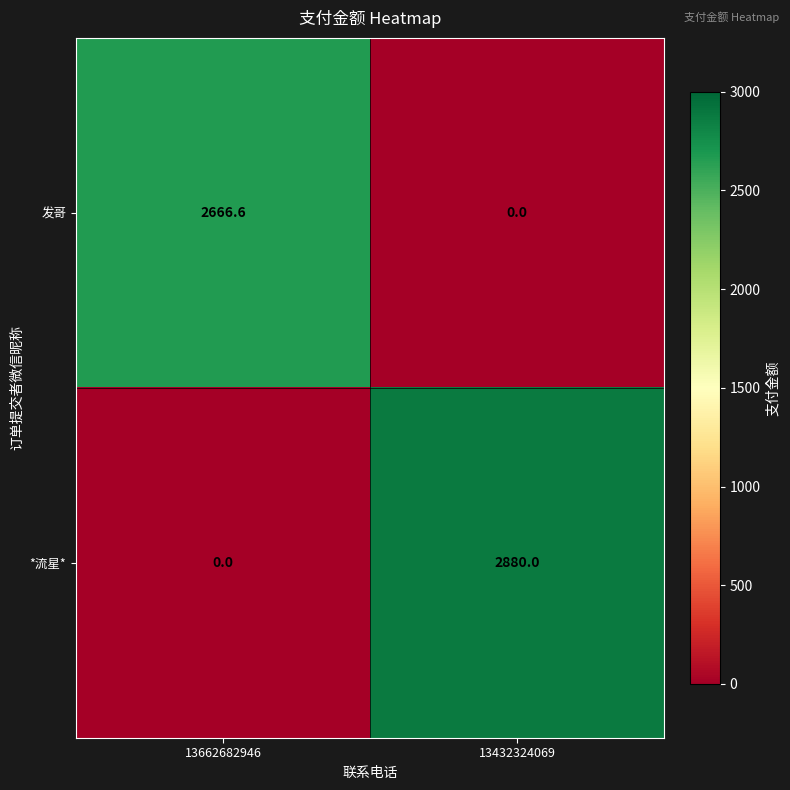

Which category has the lowest value in the *流星* series?

13662682946